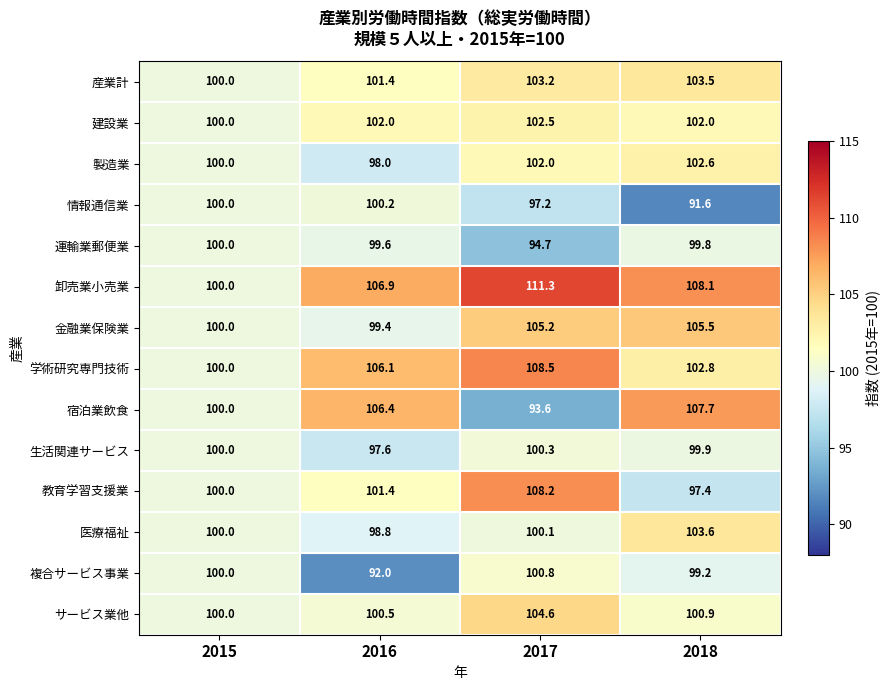

At which category is the sum across all series the highest?

2017